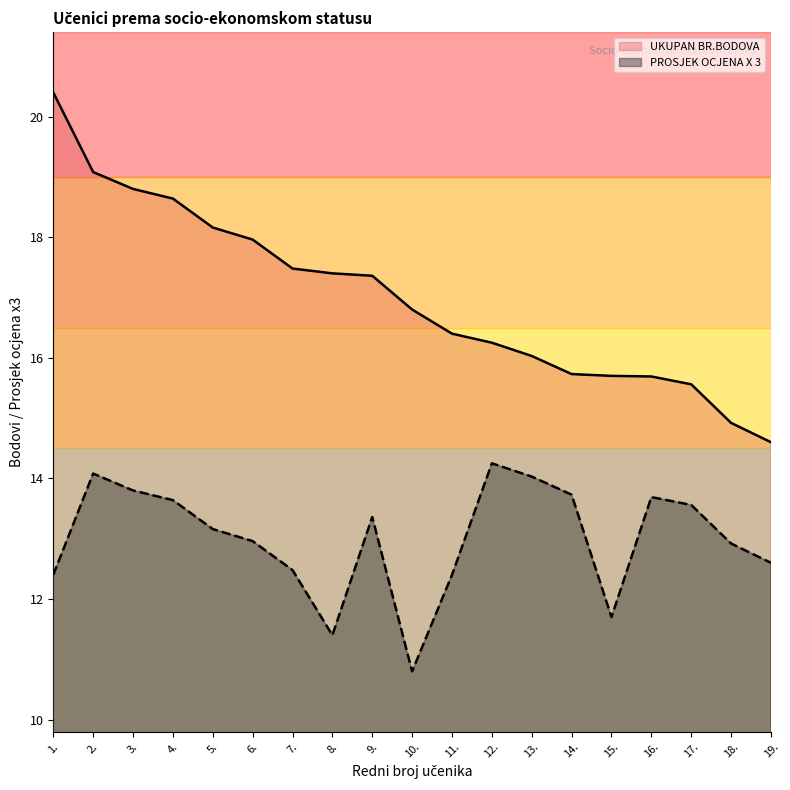

Is the value of UKUPAN BR.BODOVA at 3. greater than the value of PROSJEK OCJENA X 3 at 5.?

Yes